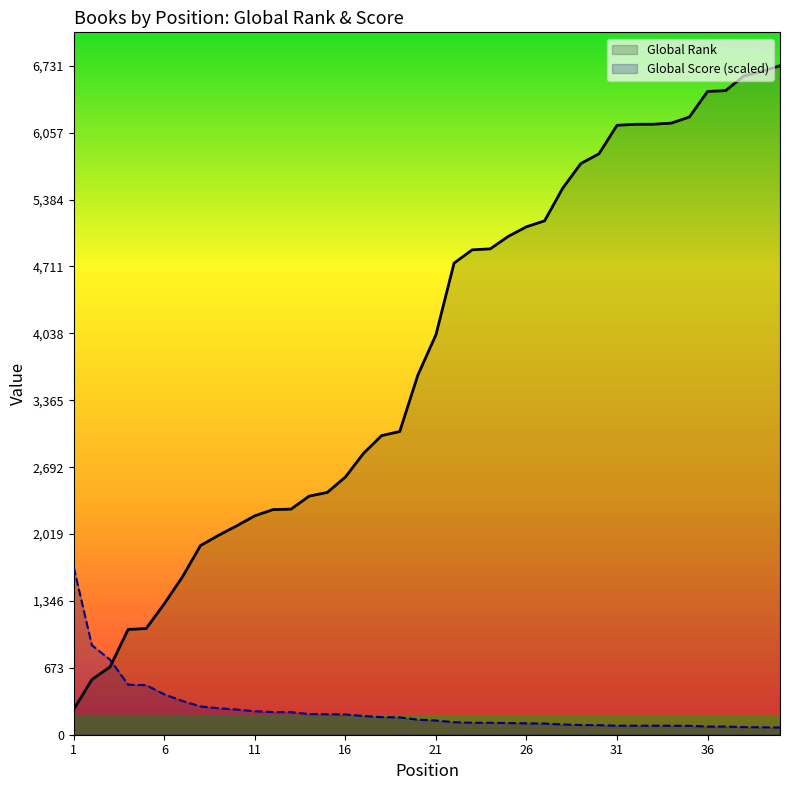

What is the difference between the maximum and minimum values in the Global Score (scaled) series?

1610.6